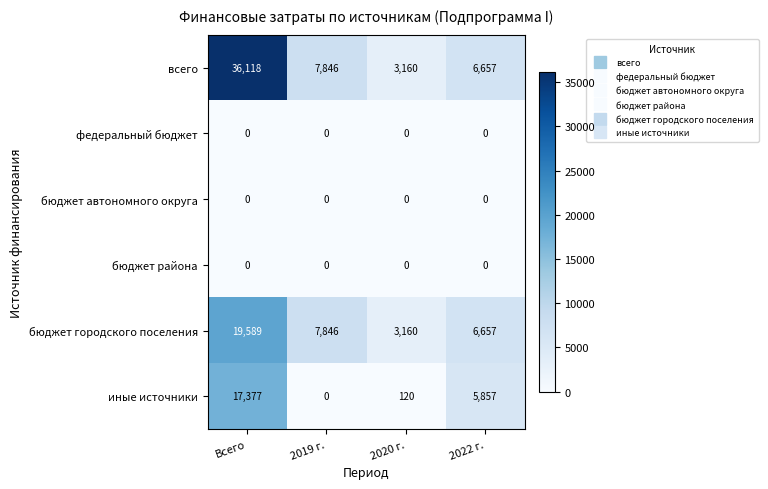

Which category has the highest value across all series?

Всего